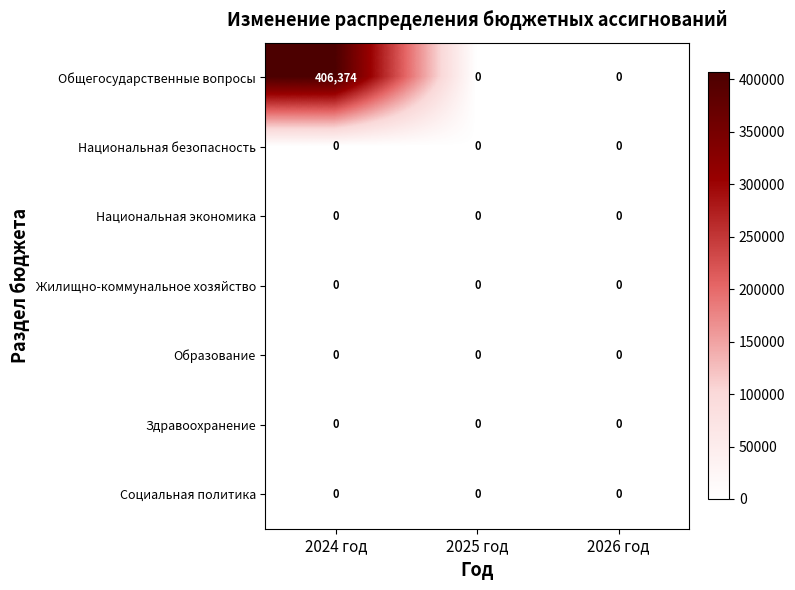

What is the average value of the Общегосударственные вопросы series?

135458